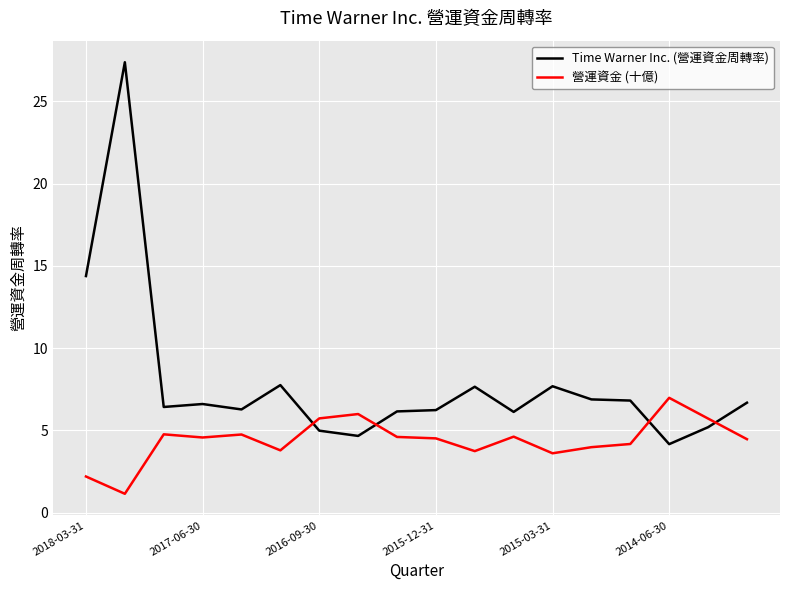

Which series has the largest range (max minus min)?

Time Warner Inc. (營運資金周轉率)